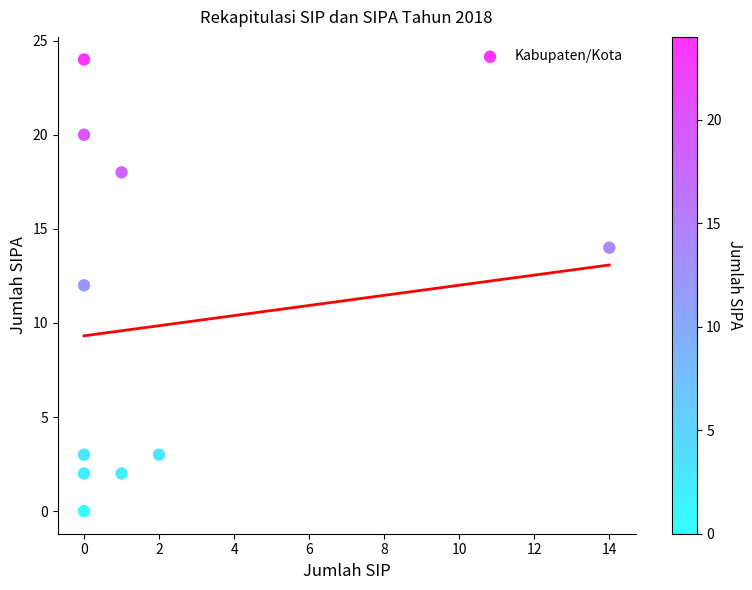

What is the average Y value?

10